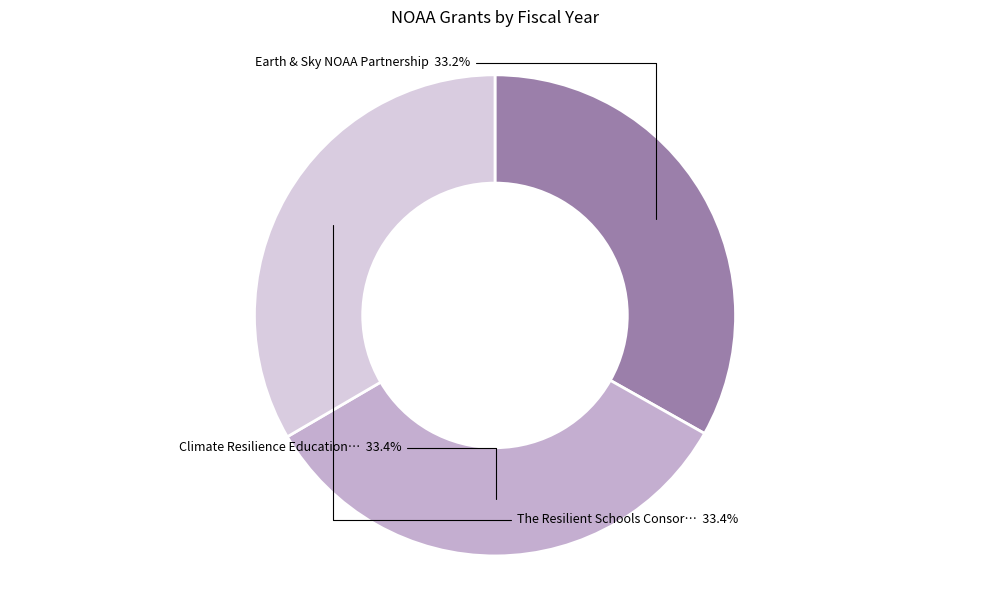

How many segments does this pie chart have?

3